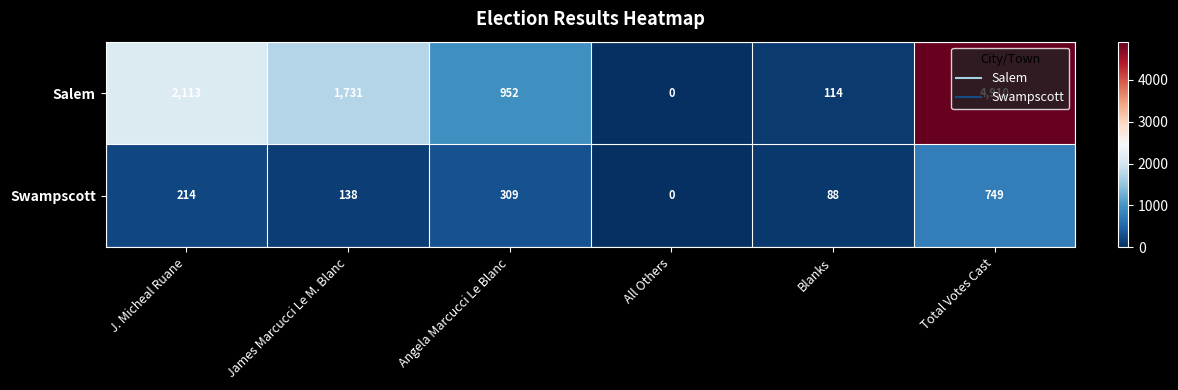

Which series has the largest total across all categories?

Salem